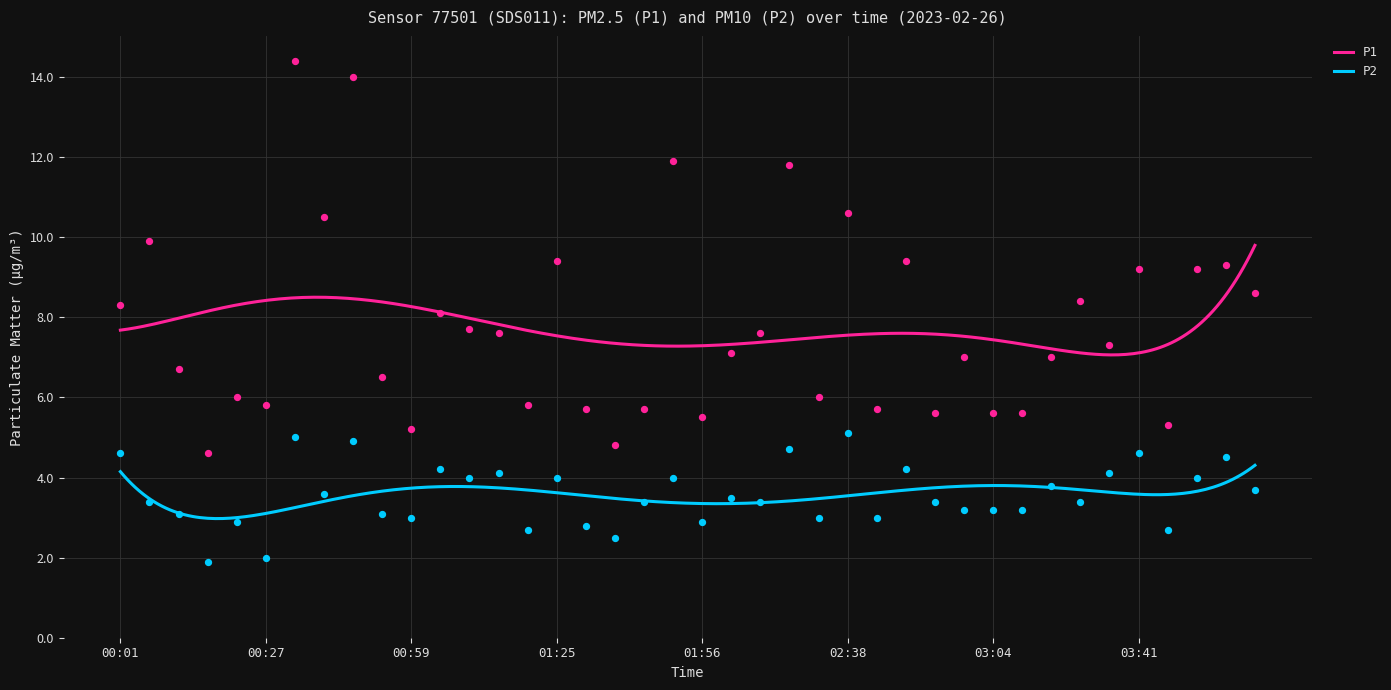

At how many categories does at least one series exceed 8?

16